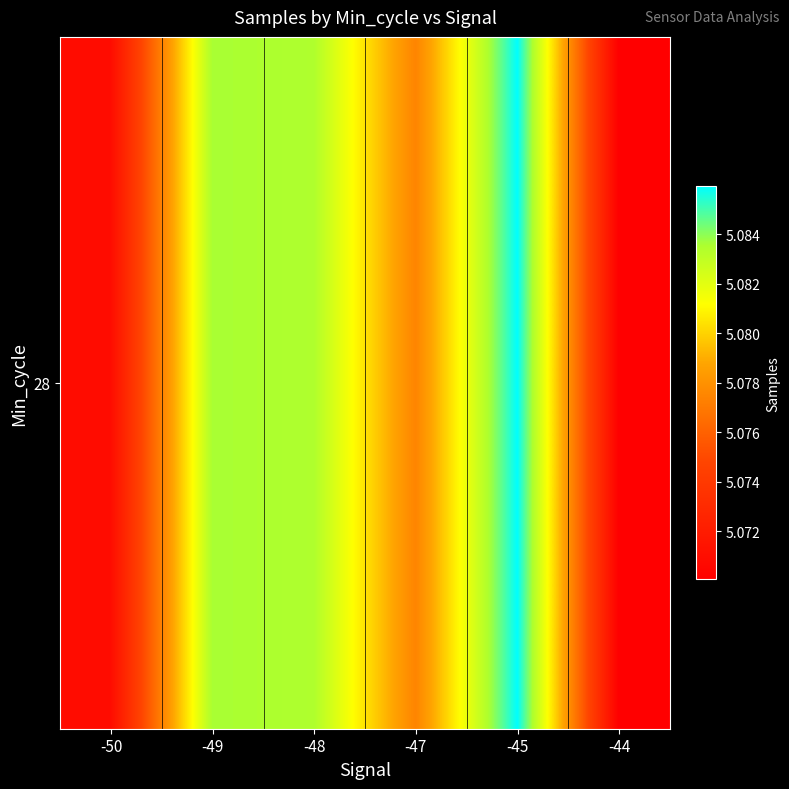

What is the maximum value shown in the chart?

5085945.0